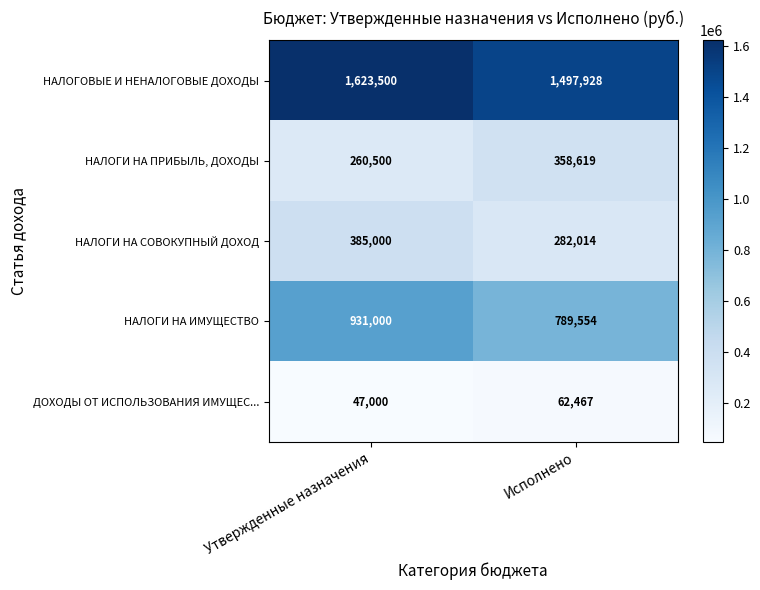

Read the НАЛОГОВЫЕ И НЕНАЛОГОВЫЕ ДОХОДЫ value at Исполнено, to the nearest 10.

1497930